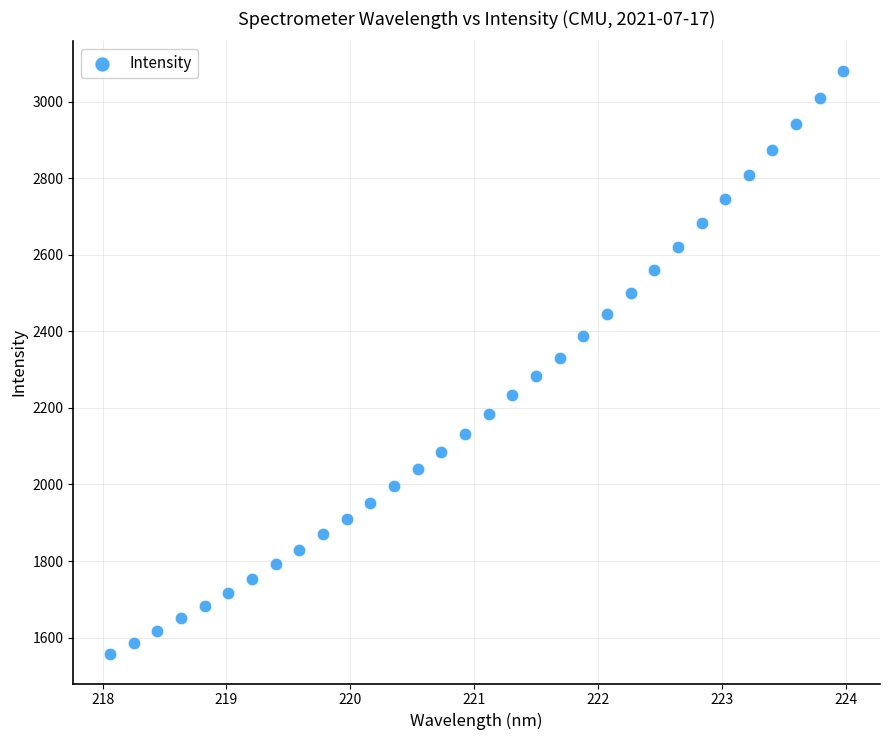

What is the range of Y values (max minus min)?

1524.8